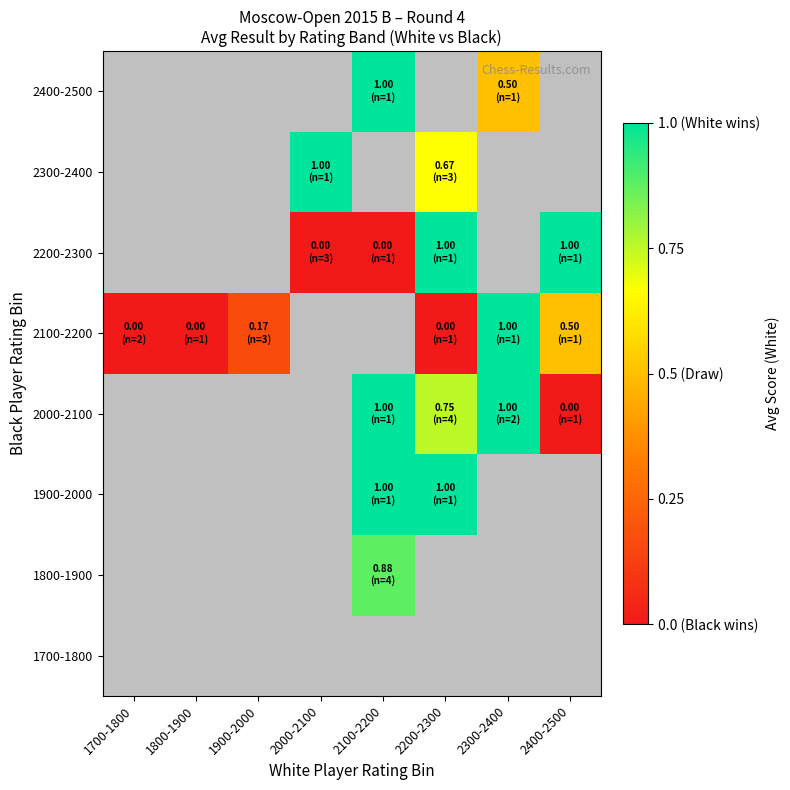

How many positive values does the 2400-2500 series have?

2